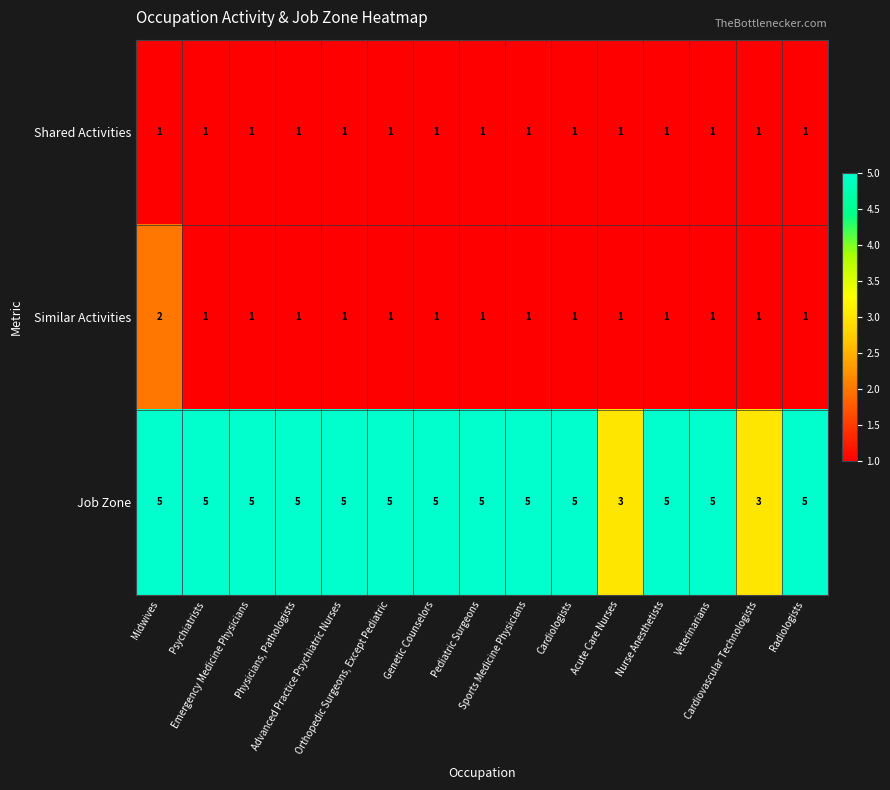

How many Job Zone values are between 5 and 6?

13